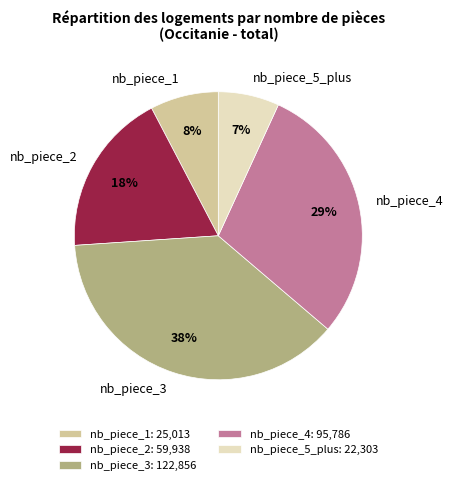

To the nearest percent, what percentage of the pie is nb_piece_4?

29%